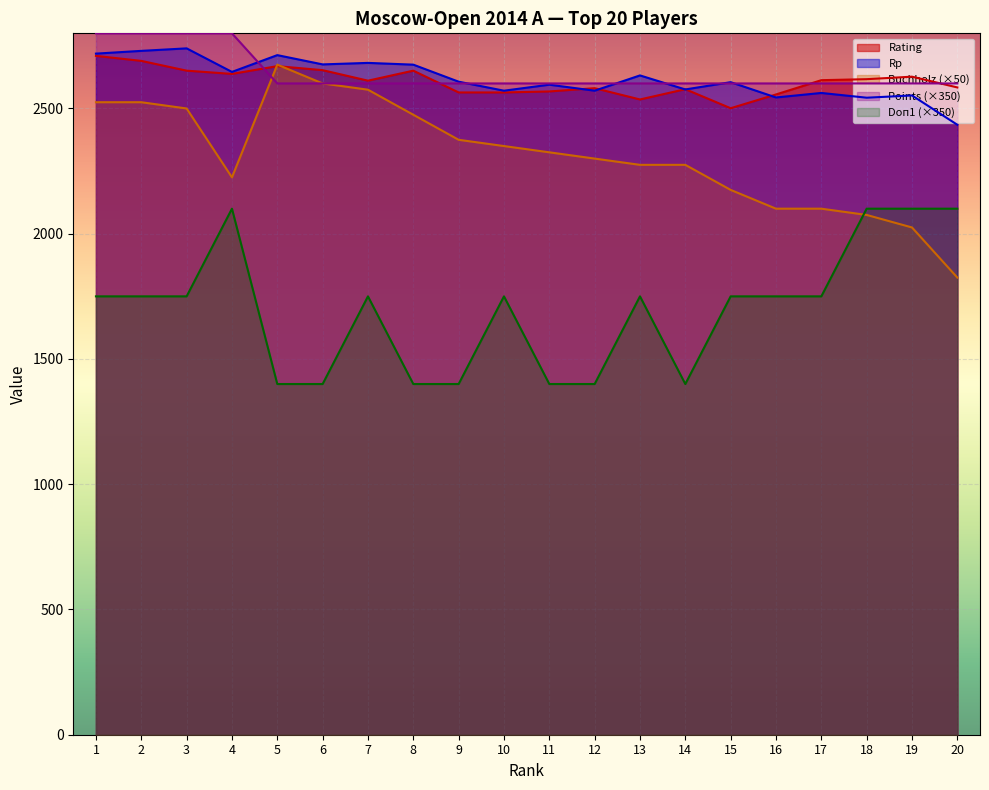

How many values in the Rp series are below 2607?

10